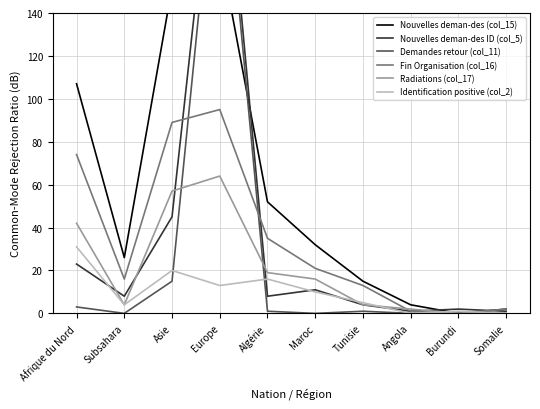

What is the sum of the Fin Organisation (col_16) values at Afrique du Nord and Maroc?

95